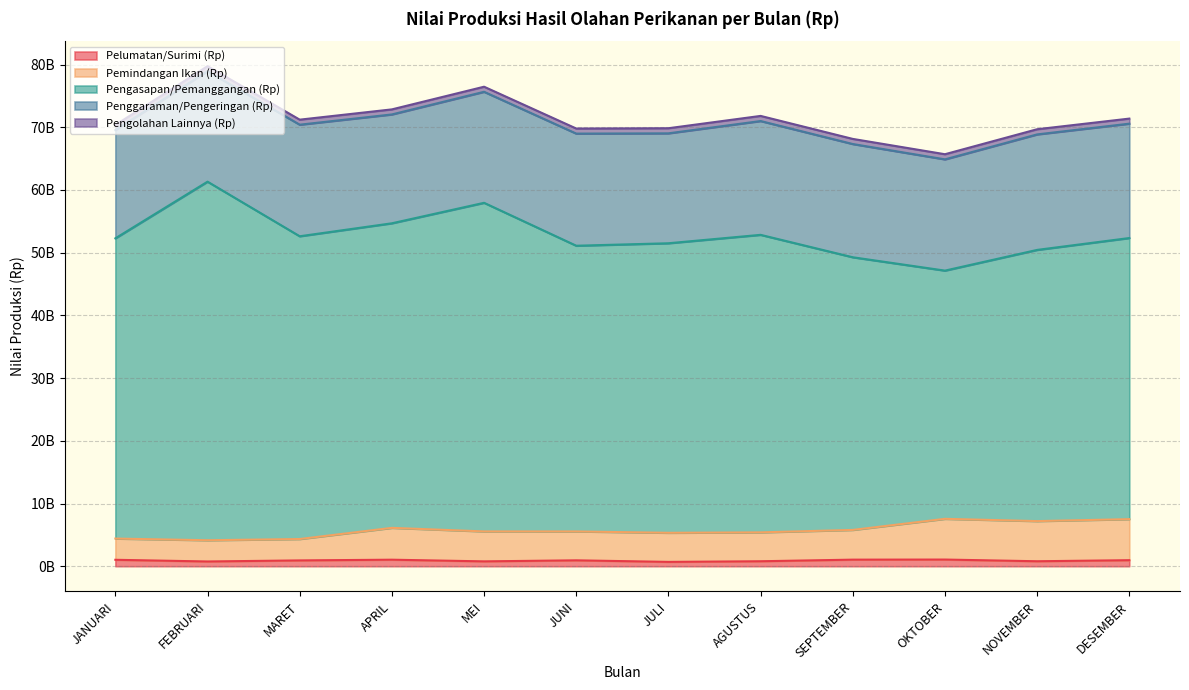

True or false: Pengasapan/Pemanggangan (Rp) has more than 2 interior local peaks.

True